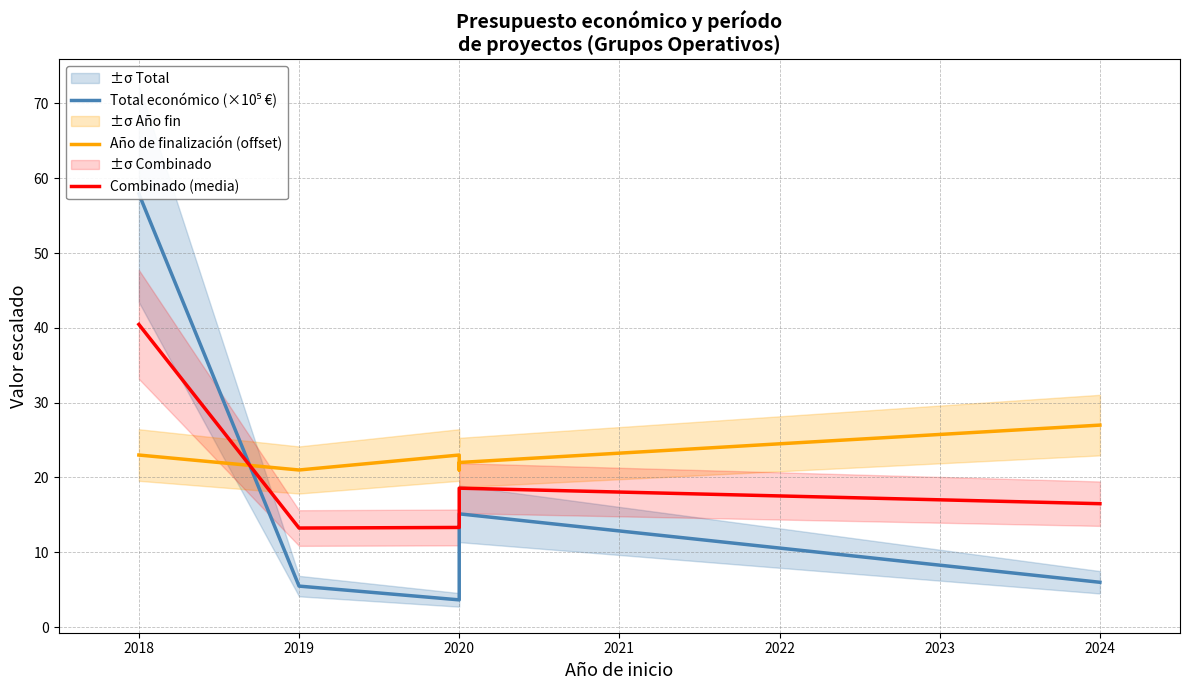

How many times do Total económico (×10⁵ €) and Año de finalización (offset) cross each other?

1